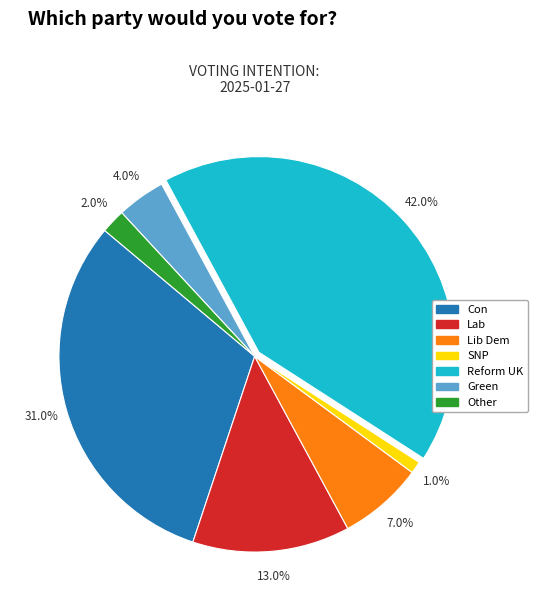

Does any single category account for the majority?

No